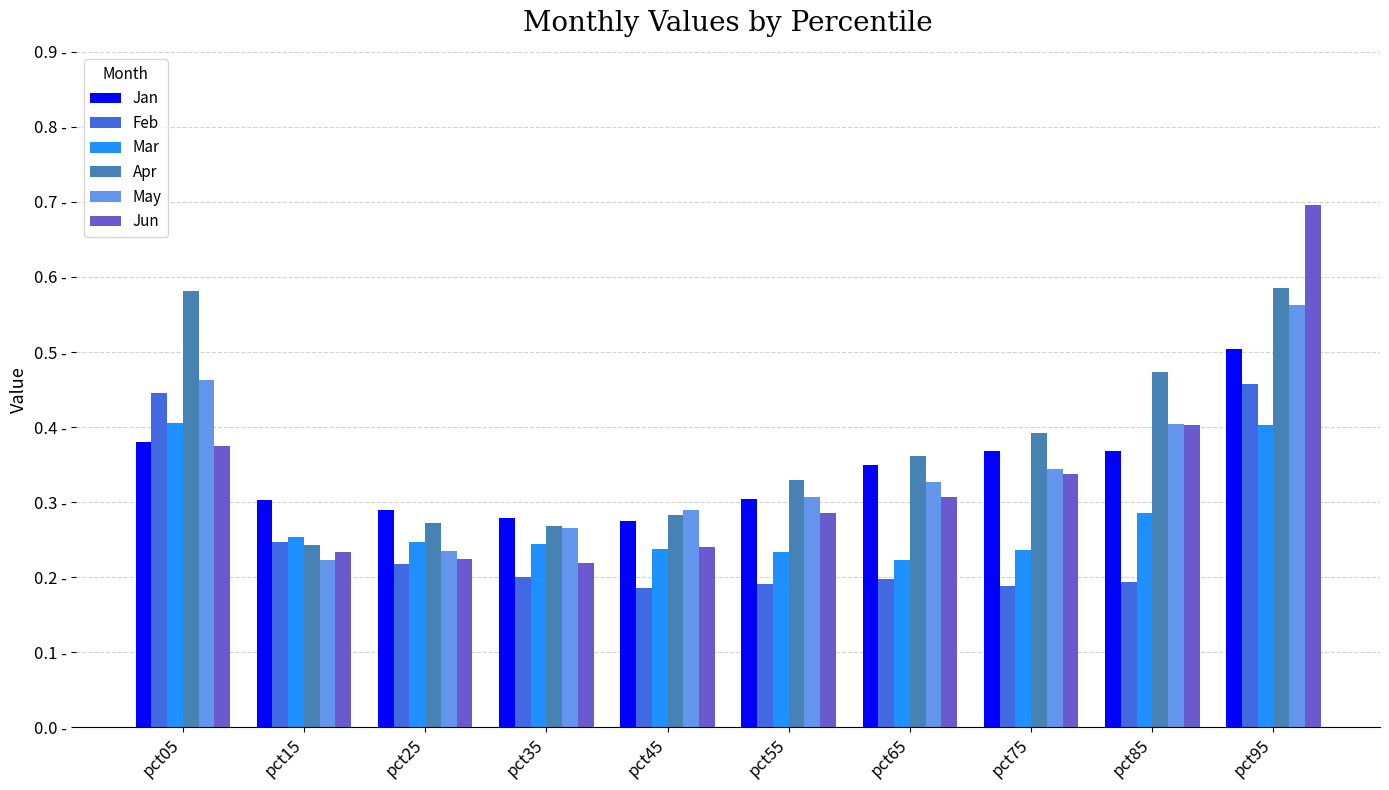

Is the value of Mar at pct95 greater than the value of Jun at pct35?

Yes